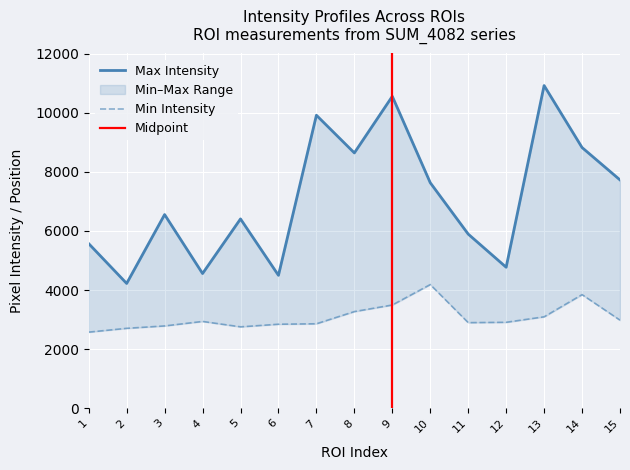

Which series has the largest total across all categories?

Max